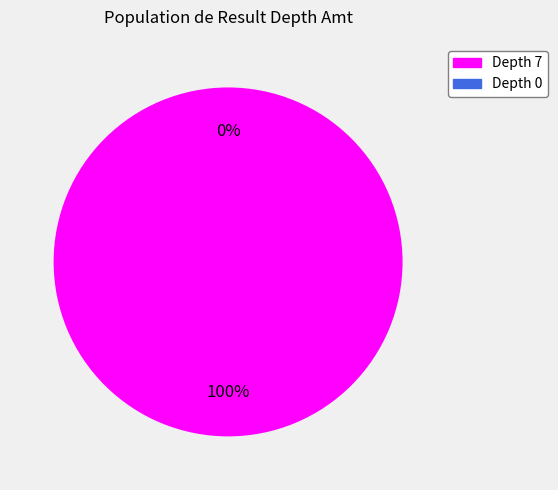

How many segments does this pie chart have?

2